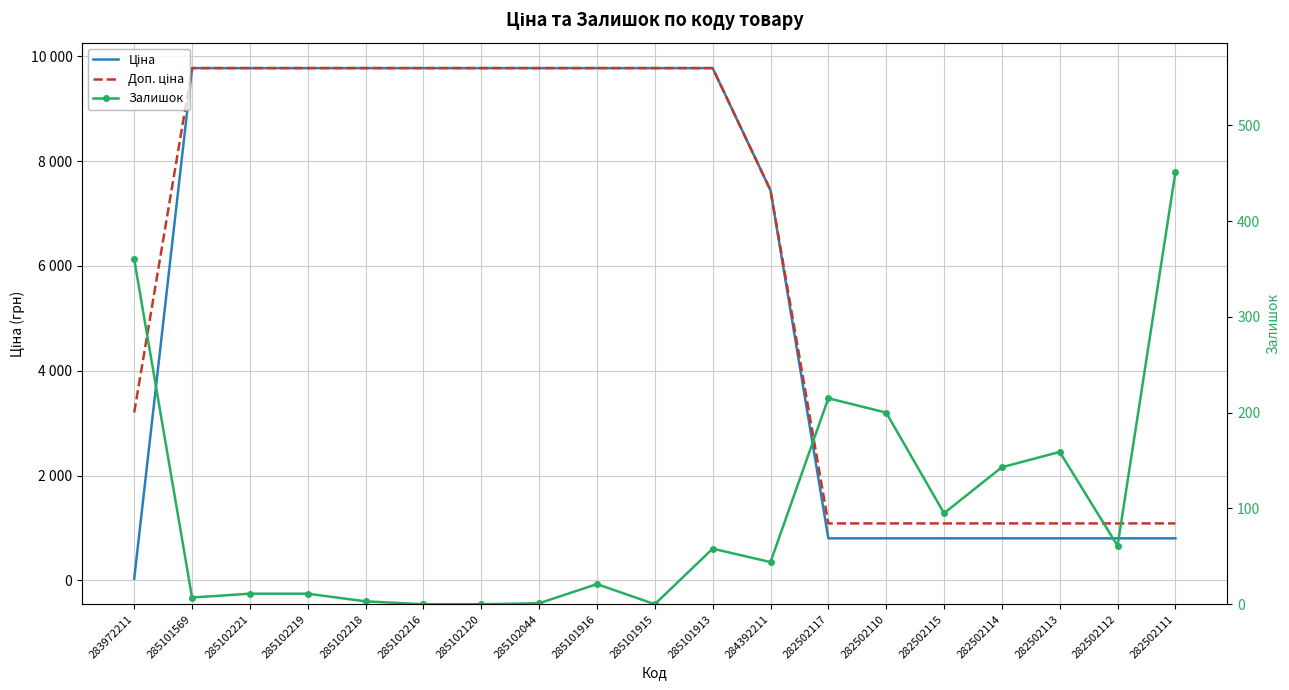

List the labels in order of Залишок value, smallest first.

285102216, 285102120, 285101915, 285102044, 285102218, 285101569, 285102221, 285102219, 285101916, 284392211, 285101913, 282502112, 282502115, 282502114, 282502113, 282502110, 282502117, 283972211, 282502111